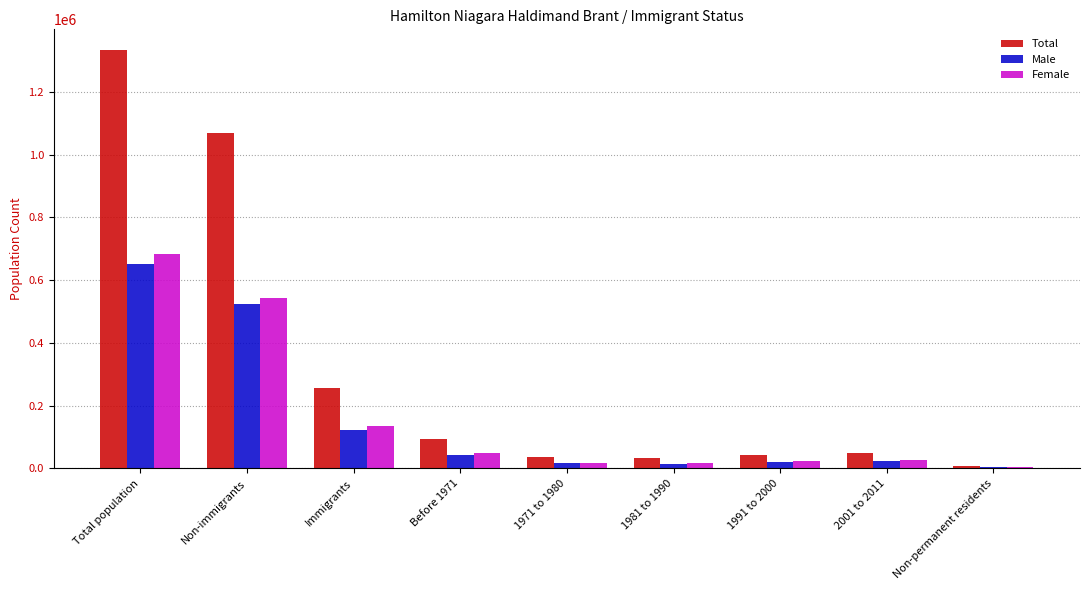

Read the Total value at Immigrants, to the nearest 10.

256240